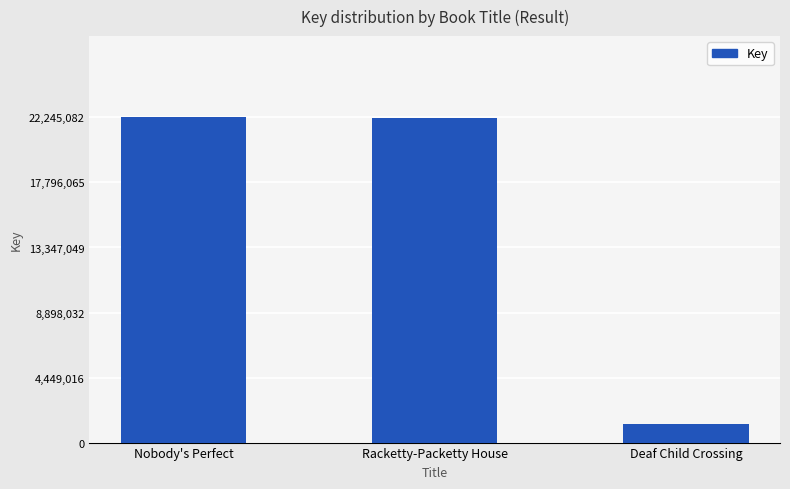

Approximately how many times larger is the value at Racketty-Packetty House compared to Nobody's Perfect?

1.0